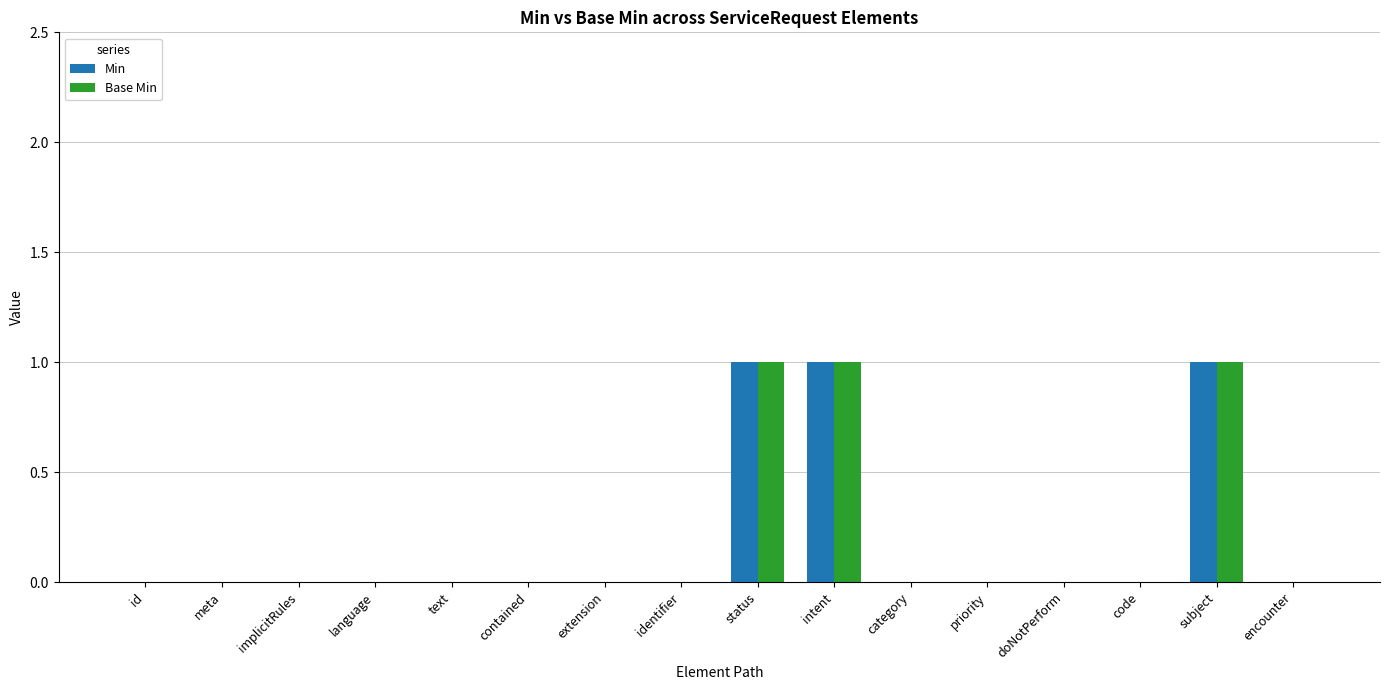

What is the sum of all Min values?

3